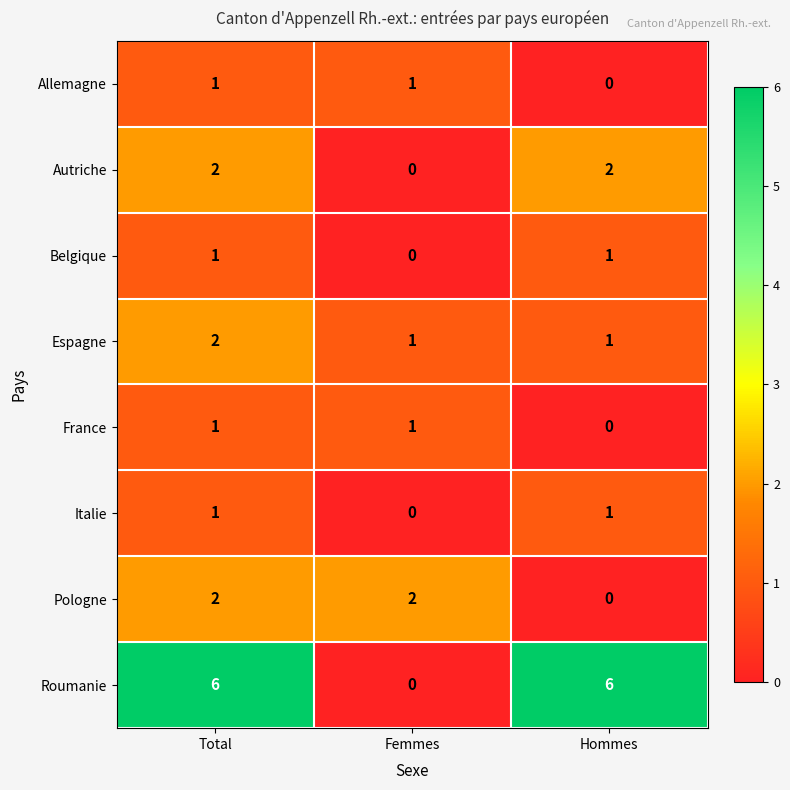

Count the France values in the range 0 to 1.

3